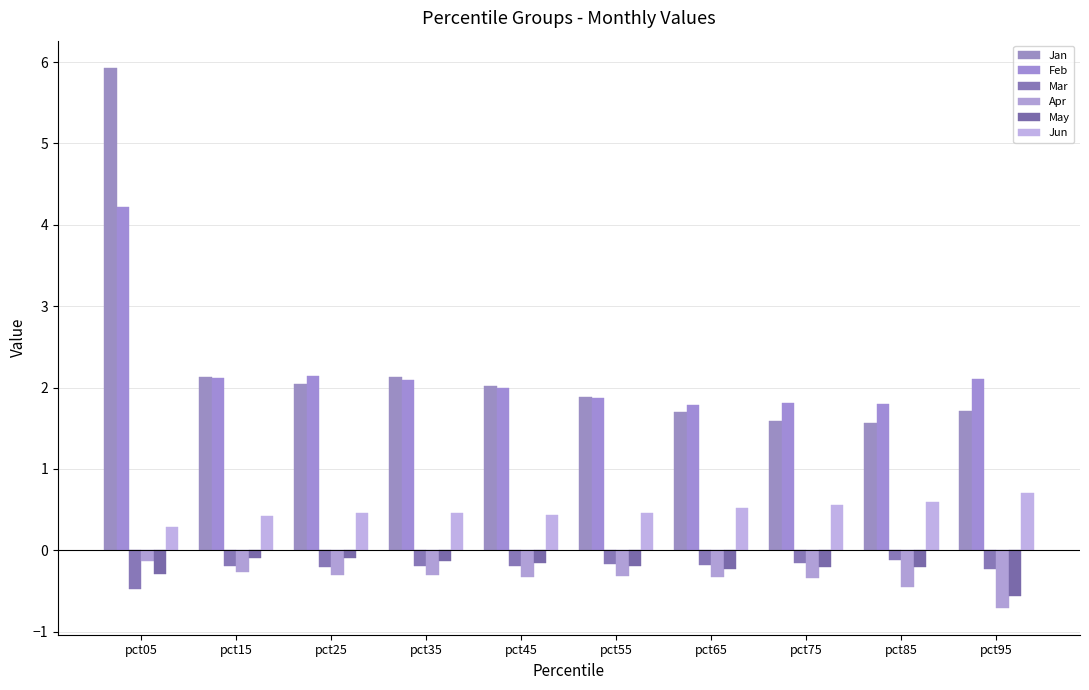

Reading left to right, extract all data points from this chart.

Jan: pct05=5.9	pct15=2.1	pct25=2.0	pct35=2.1	pct45=2.0	pct55=1.9	pct65=1.7	pct75=1.6	pct85=1.6	pct95=1.7
Feb: pct05=4.2	pct15=2.1	pct25=2.1	pct35=2.1	pct45=2.0	pct55=1.9	pct65=1.8	pct75=1.8	pct85=1.8	pct95=2.1
Mar: pct05=-0.5	pct15=-0.2	pct25=-0.2	pct35=-0.2	pct45=-0.2	pct55=-0.2	pct65=-0.2	pct75=-0.2	pct85=-0.1	pct95=-0.2
Apr: pct05=-0.1	pct15=-0.3	pct25=-0.3	pct35=-0.3	pct45=-0.3	pct55=-0.3	pct65=-0.3	pct75=-0.3	pct85=-0.5	pct95=-0.7
May: pct05=-0.3	pct15=-0.1	pct25=-0.1	pct35=-0.1	pct45=-0.2	pct55=-0.2	pct65=-0.2	pct75=-0.2	pct85=-0.2	pct95=-0.6
Jun: pct05=0.3	pct15=0.4	pct25=0.5	pct35=0.5	pct45=0.4	pct55=0.5	pct65=0.5	pct75=0.6	pct85=0.6	pct95=0.7